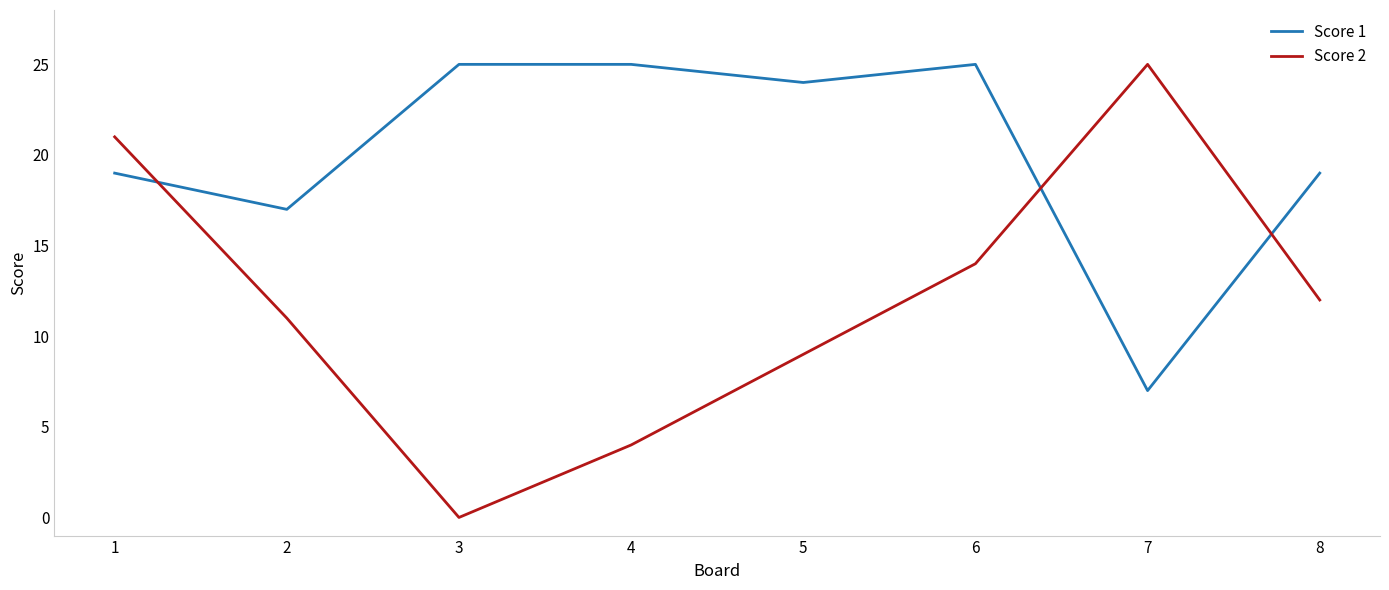

Is the value of Score 2 at 1 greater than the value of Score 1 at 8?

Yes